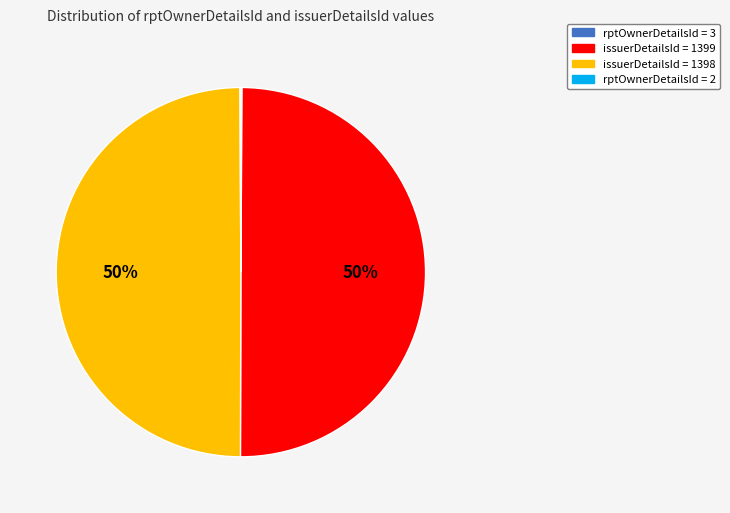

The issuerDetailsId = 1399 slice represents 50% of the pie. True or false?

True